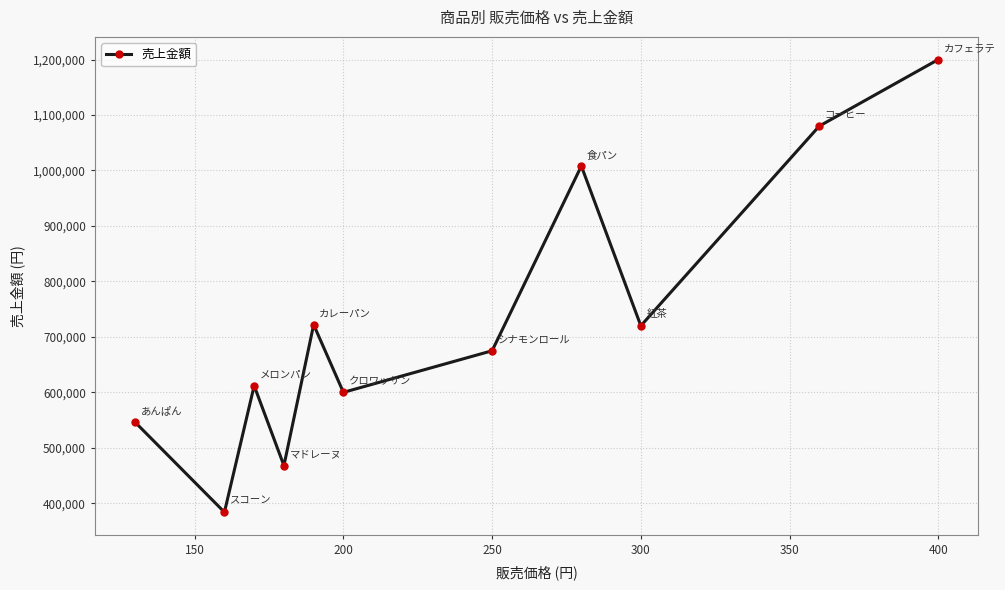

What is the difference between the maximum and minimum values?

816000